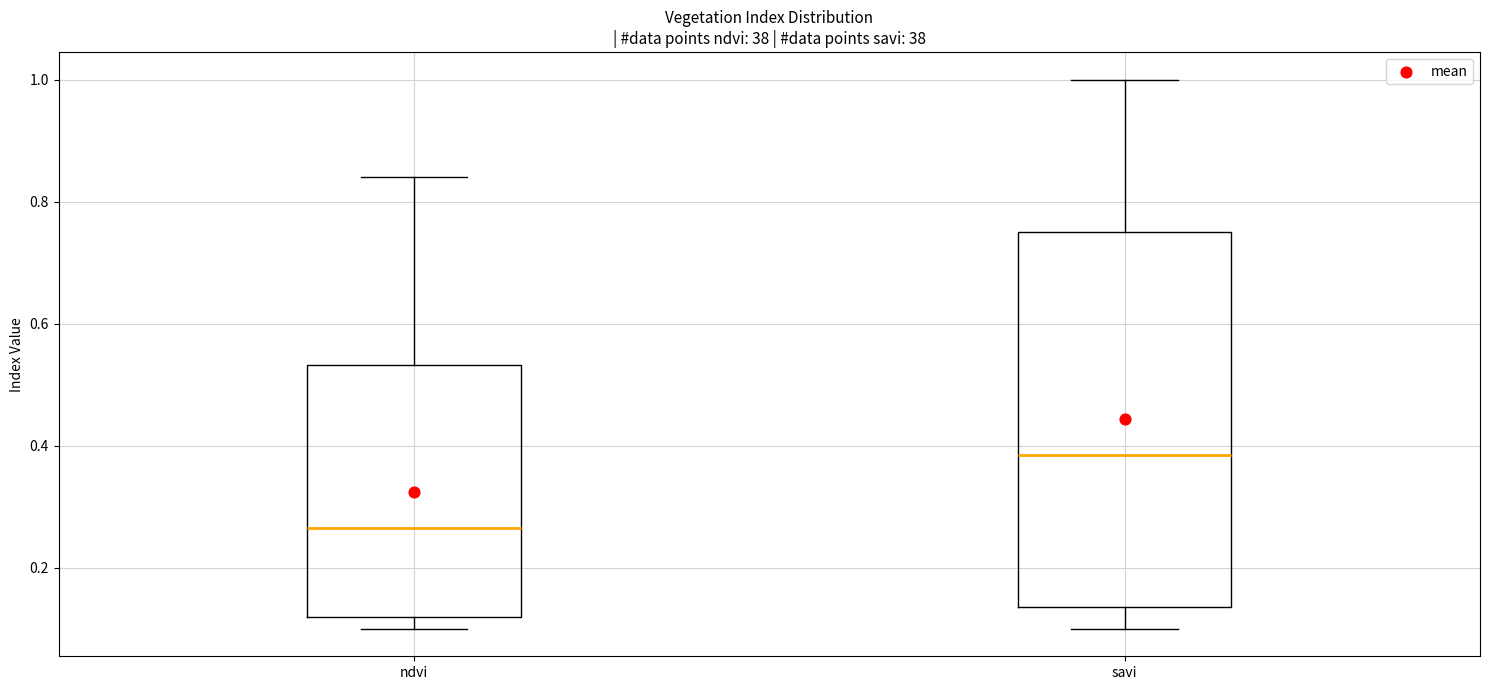

Which box's median line is the highest?

savi